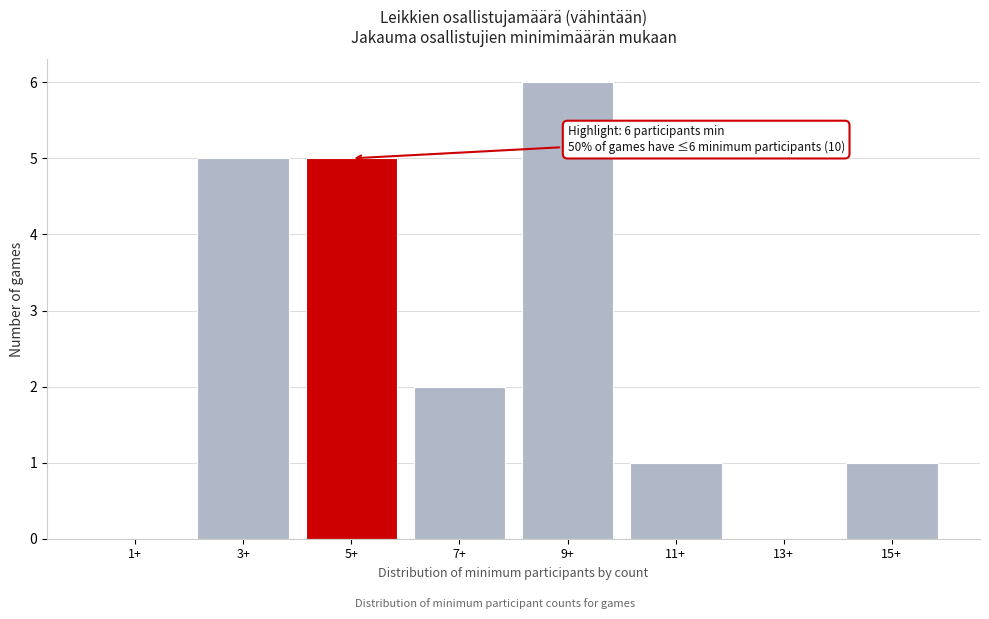

Reading left to right, extract all data points from this chart.

1+=0	3+=5	5+=5	7+=2	9+=6	11+=1	13+=0	15+=1